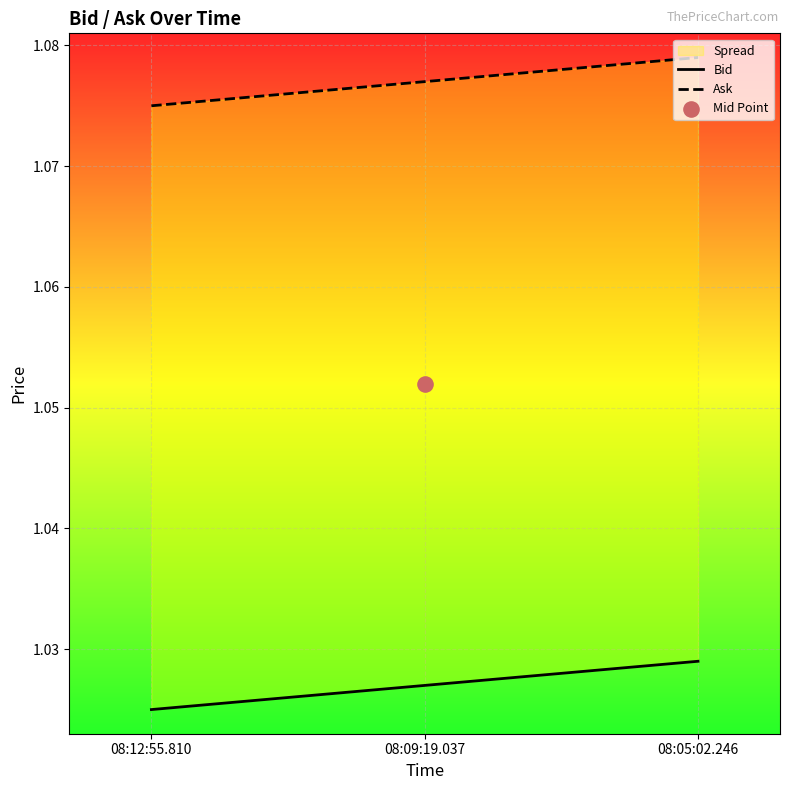

Which series has the largest total across all categories?

Ask